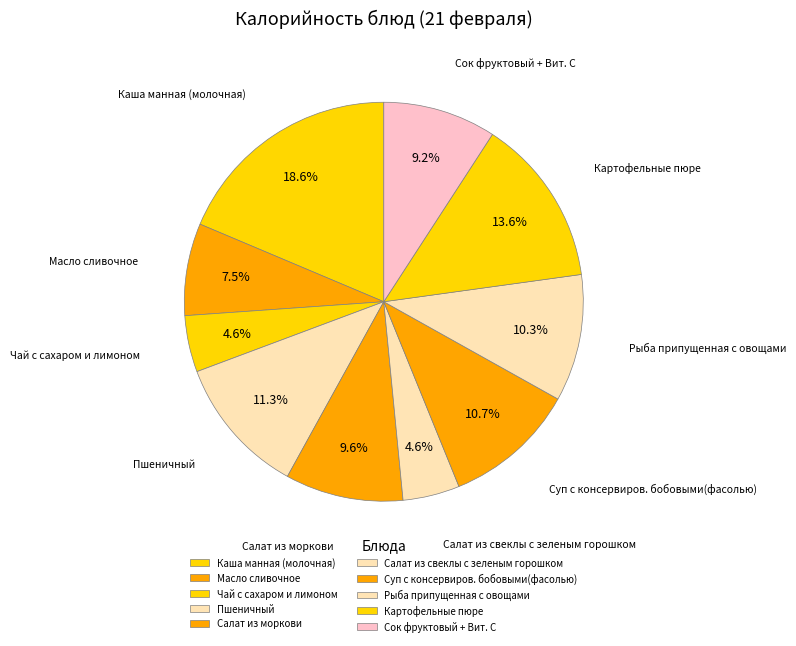

Is it true that Каша манная (молочная) is 19% of the pie?

True